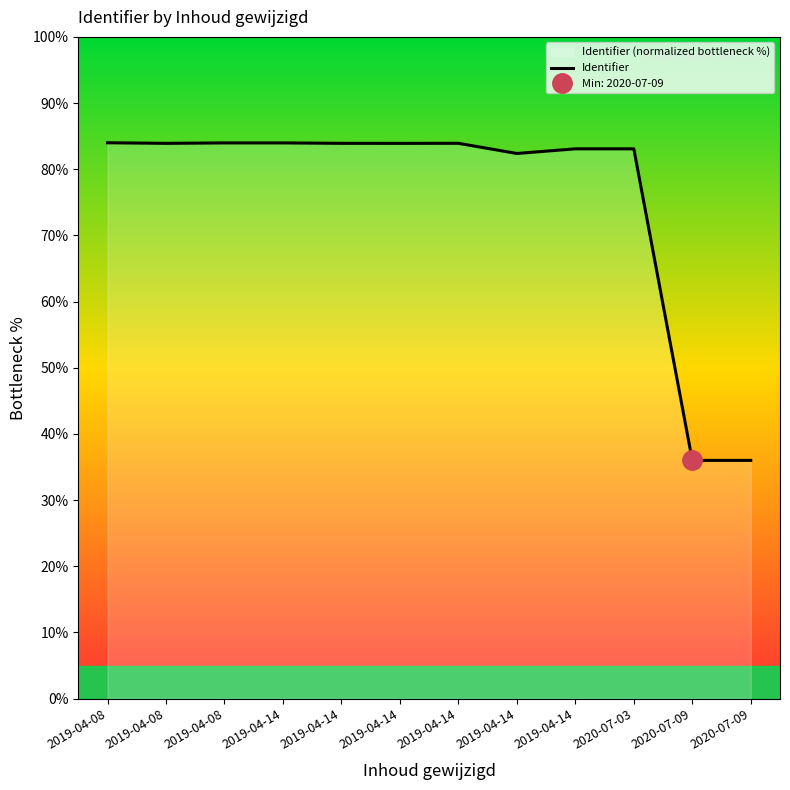

Reading left to right, list all the values displayed in this chart.

2019-04-08=84.0	2019-04-08=83.9	2019-04-08=84.0	2019-04-14=84.0	2019-04-14=83.9	2019-04-14=83.9	2019-04-14=83.9	2019-04-14=82.4	2019-04-14=83.1	2020-07-03=83.1	2020-07-09=36.0	2020-07-09=36.0